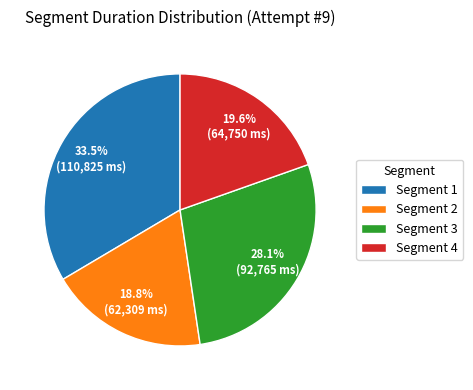

Does any single category account for the majority?

No